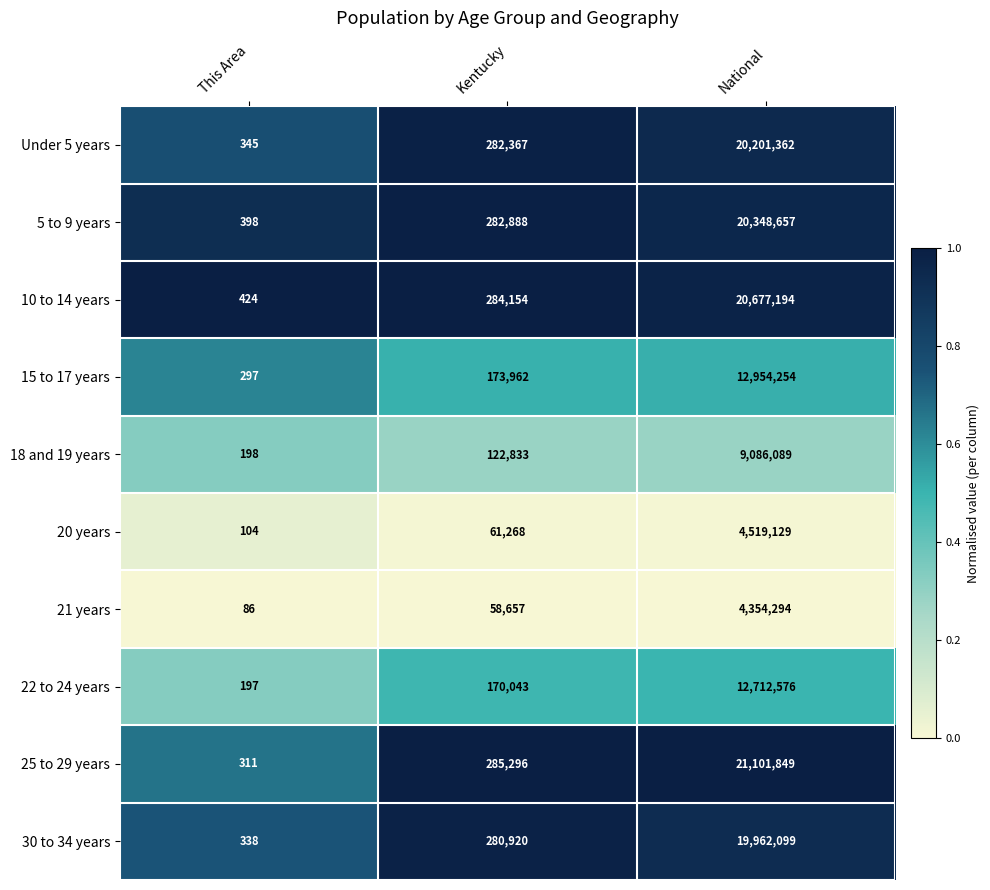

Which series has the largest total across all categories?

25 to 29 years